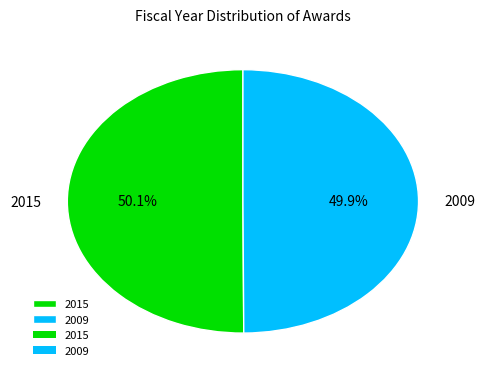

Combined, do 2009 and 2015 account for over 50%?

Yes